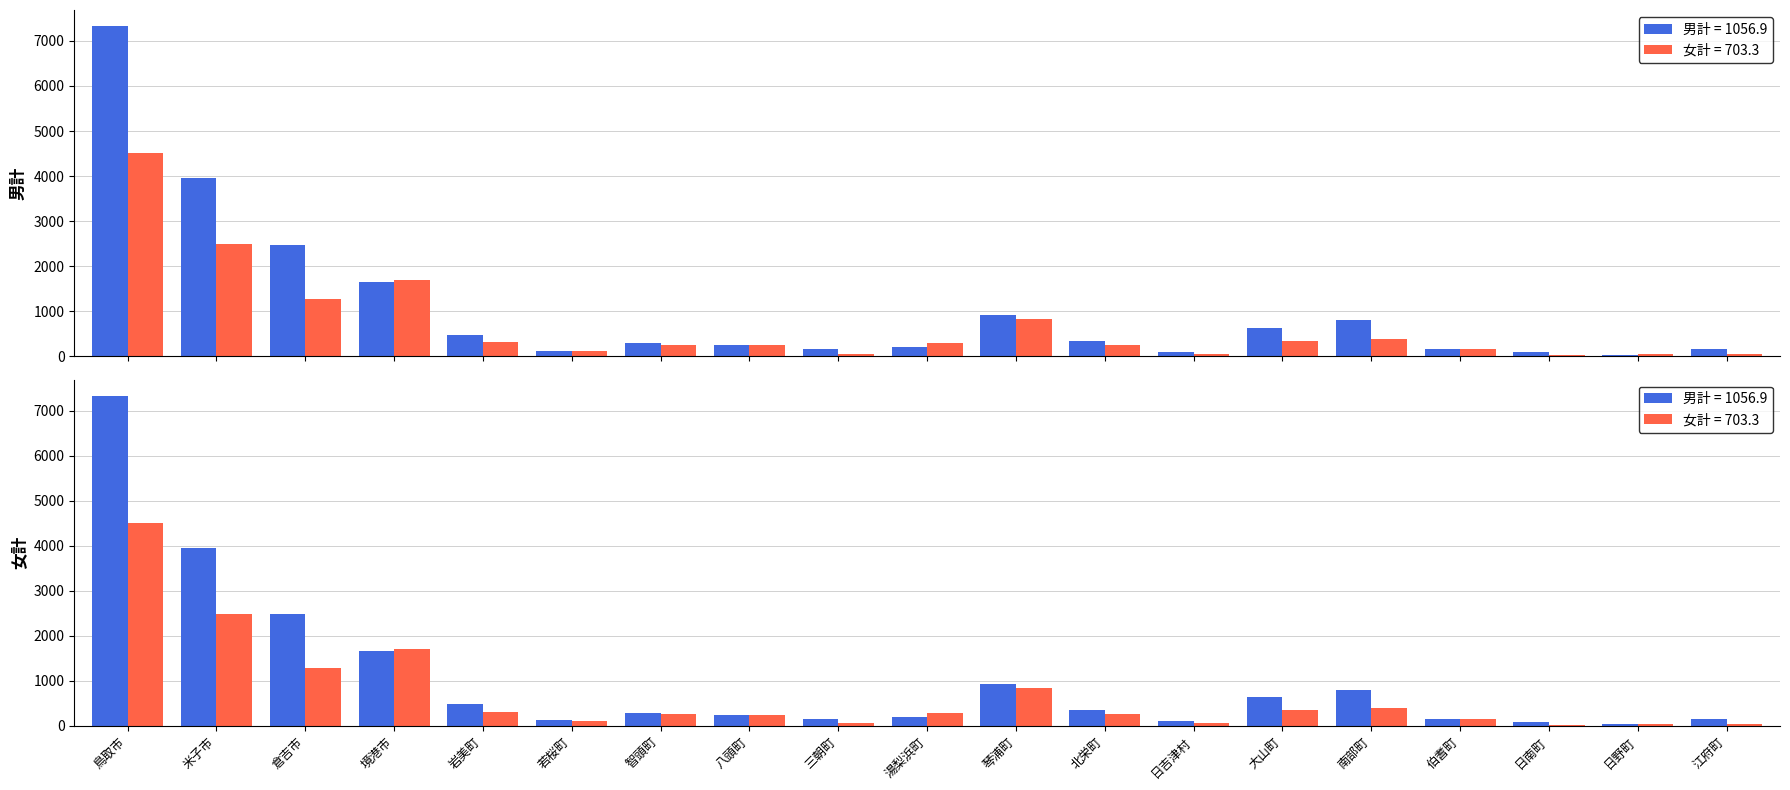

Which label corresponds to the smallest value in the chart?

日南町